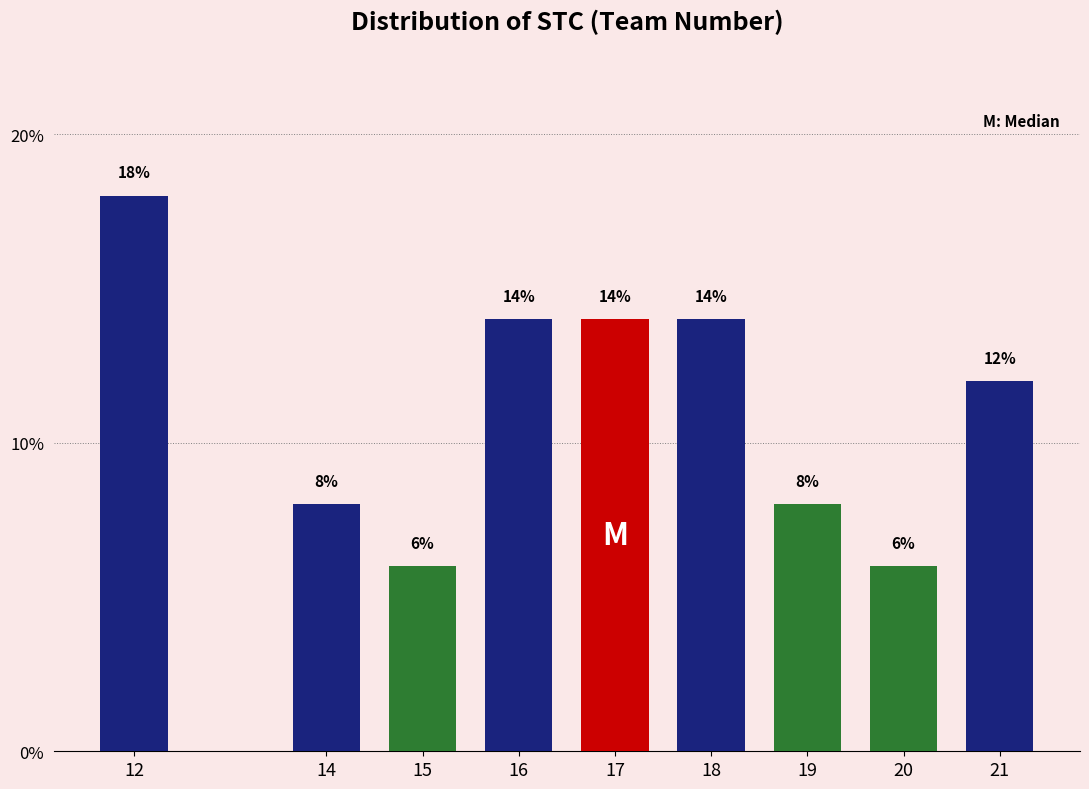

Reading left to right, what are all the values shown in this chart?

12=18.0	14=8.0	15=6.0	16=14.0	17=14.0	18=14.0	19=8.0	20=6.0	21=12.0